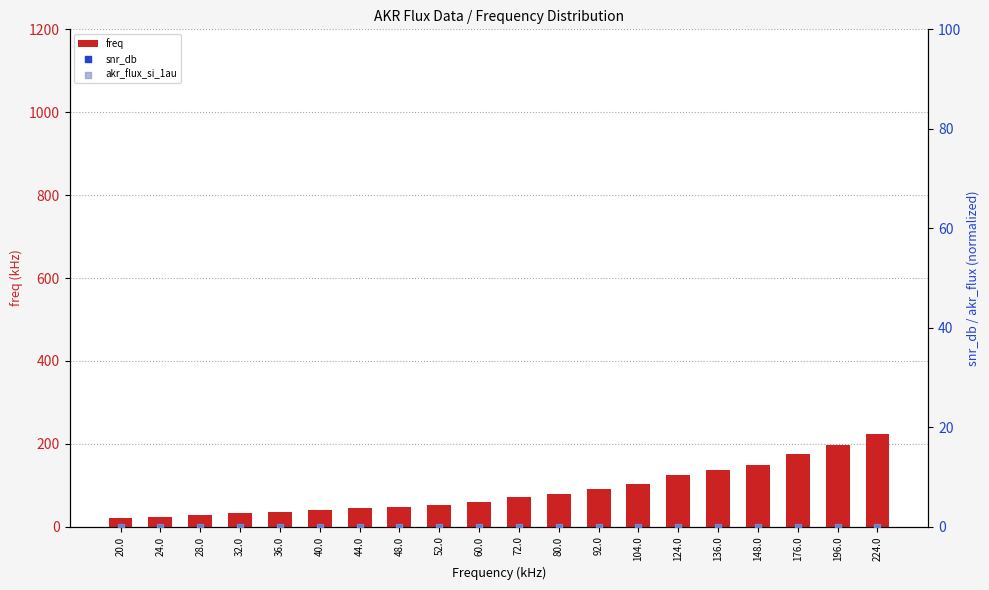

What is the total value across all series at 196.0?

196